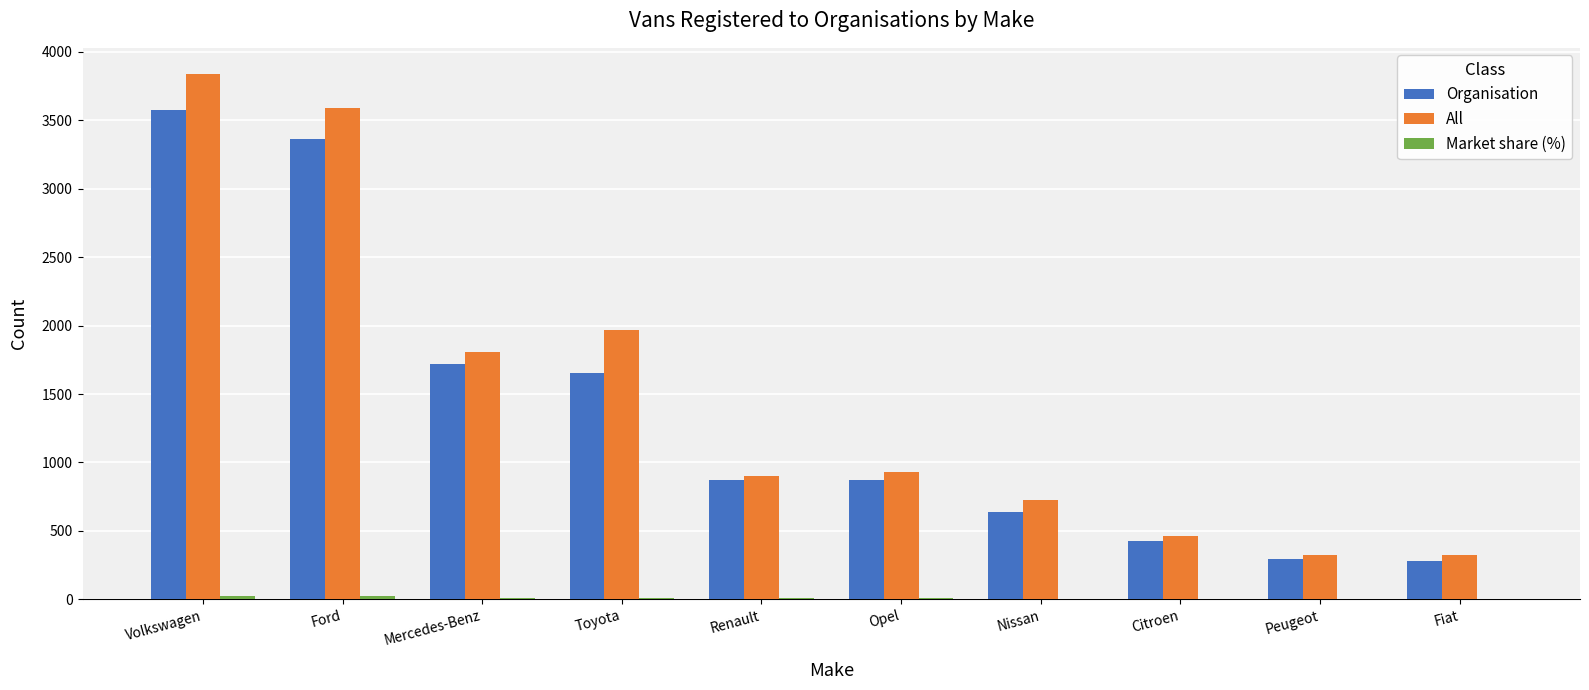

Is the value of All at Toyota greater than the value of Organisation at Ford?

No